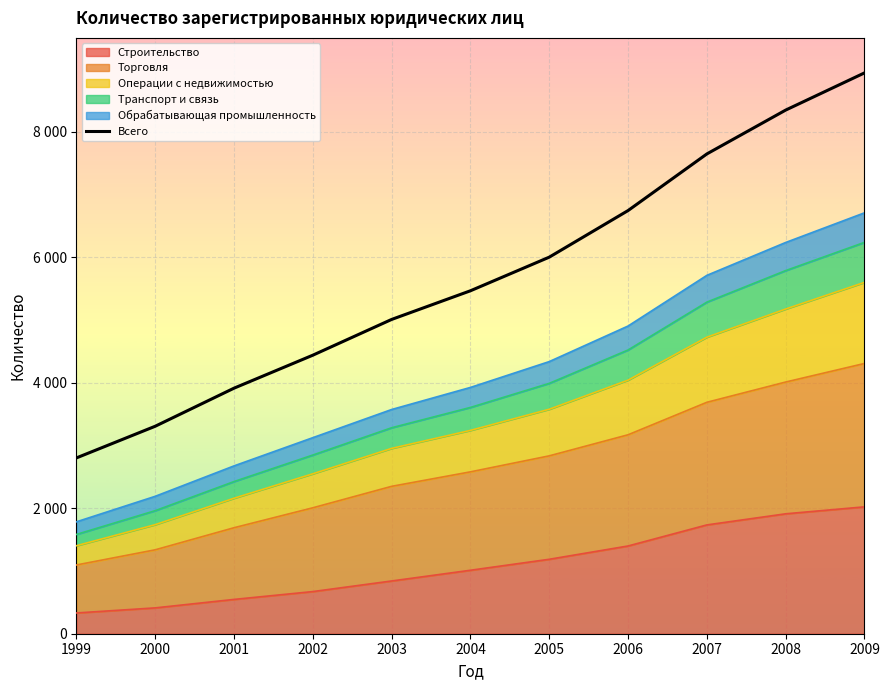

True or false: the data shows 5468 at 2004.

True